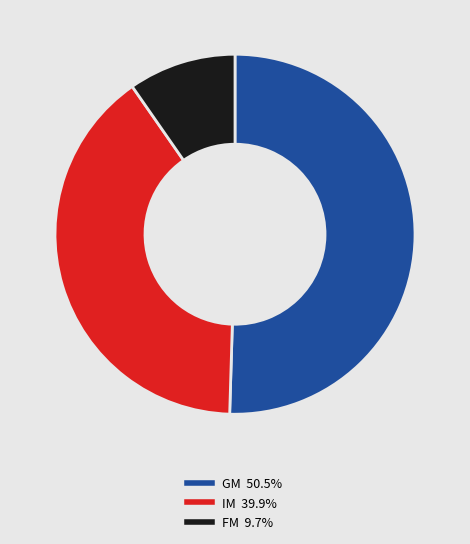

Does any single category account for the majority?

Yes